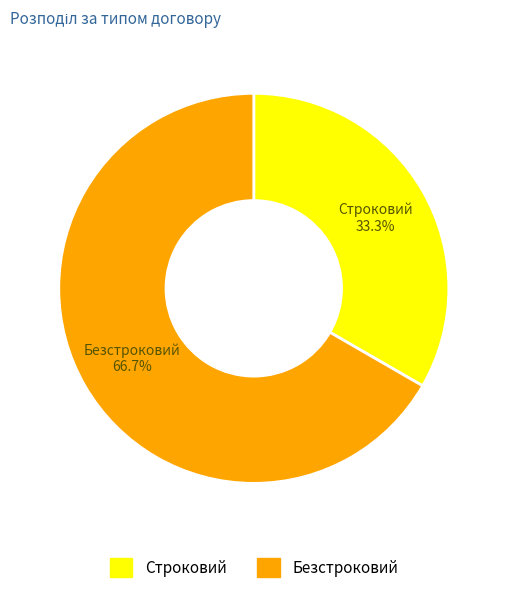

How many segments does this pie chart have?

2